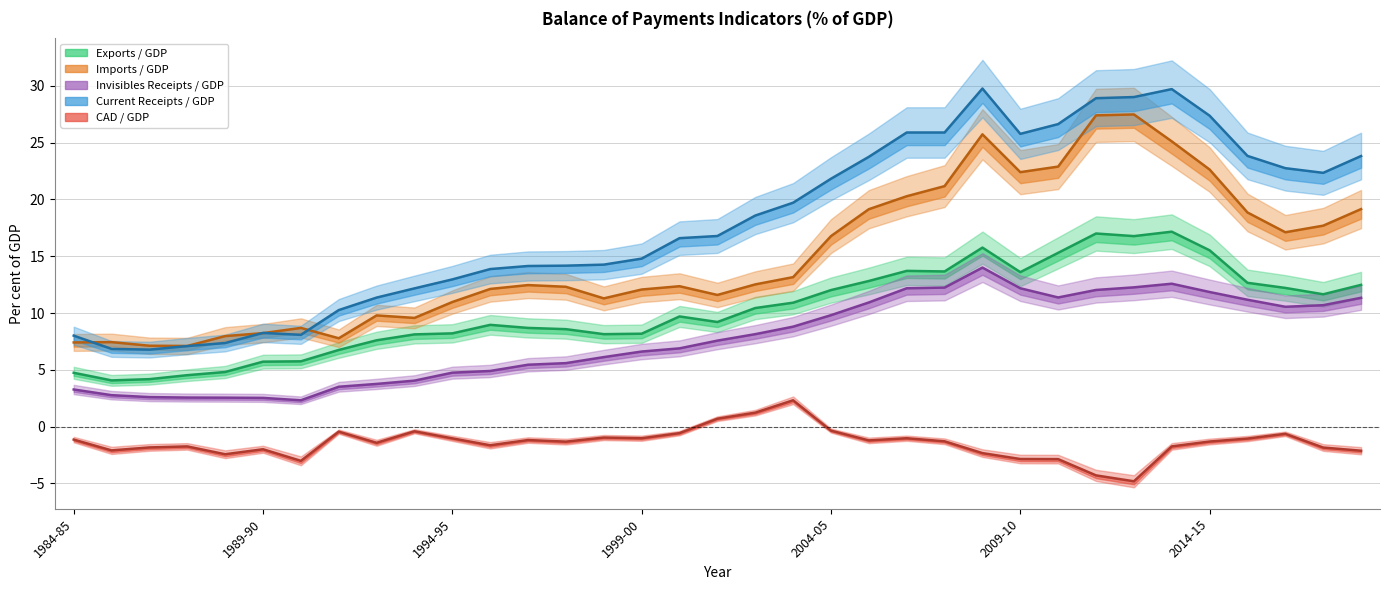

How many lines are shown in the chart?

5